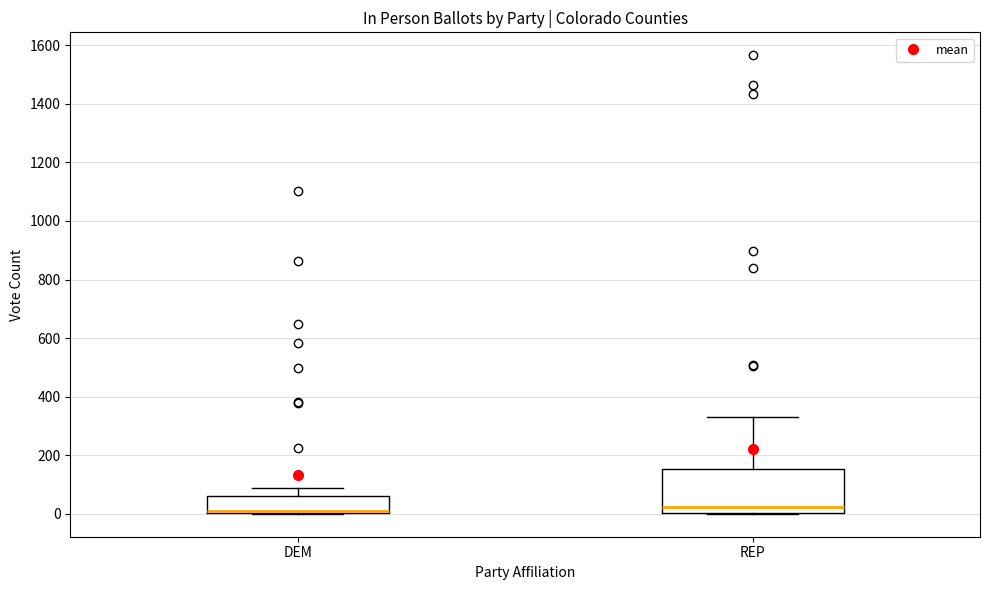

Reading left to right, transcribe this box plot: for each box, give where its median line is, the range the box spans, and where its two whiskers end, as read against the y-axis. The values are not printed on the chart, so give them approximately, as read against the axis.

DEM: median 20, box 0 to 60, whiskers 0 to 80
REP: median 20, box 0 to 160, whiskers 0 to 320